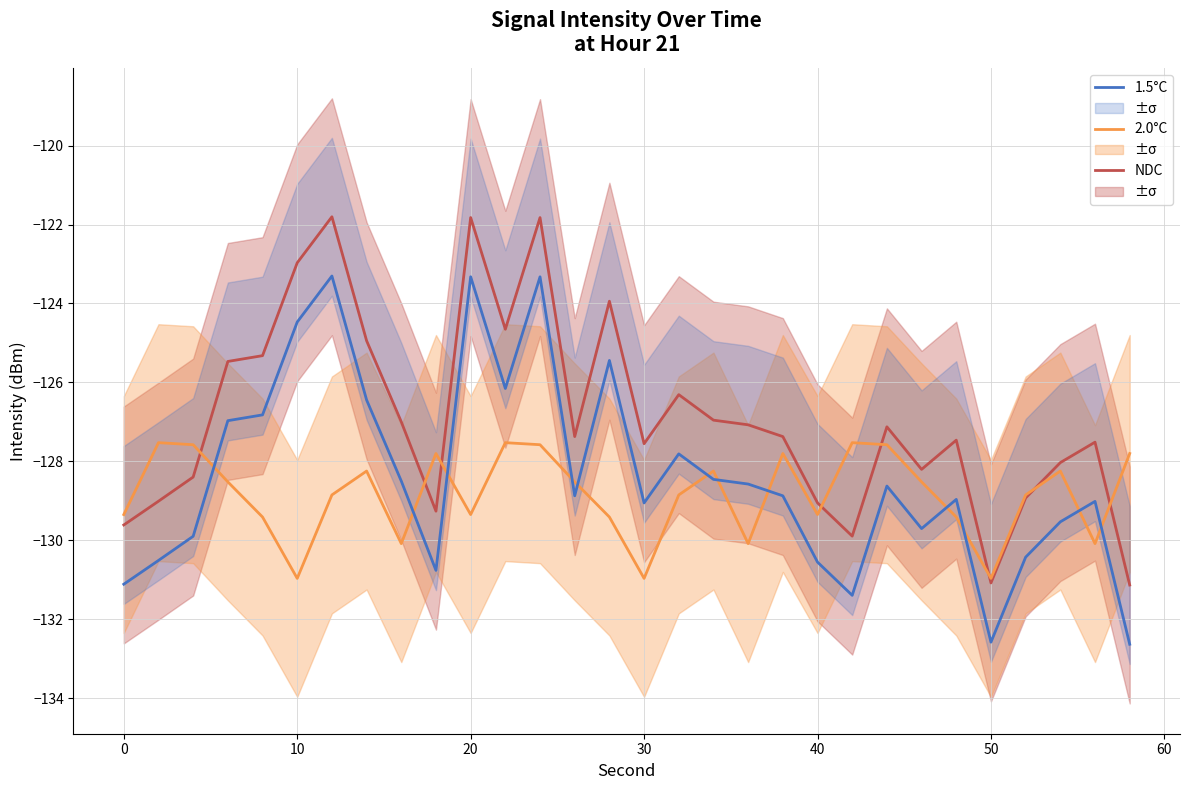

What is the maximum value for 2.0°C?

-127.5